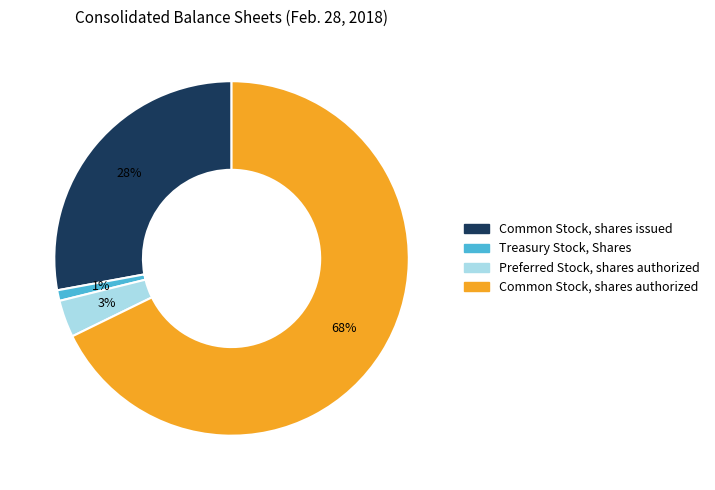

What percentage is the Common Stock, shares issued slice, to the nearest percent?

28%